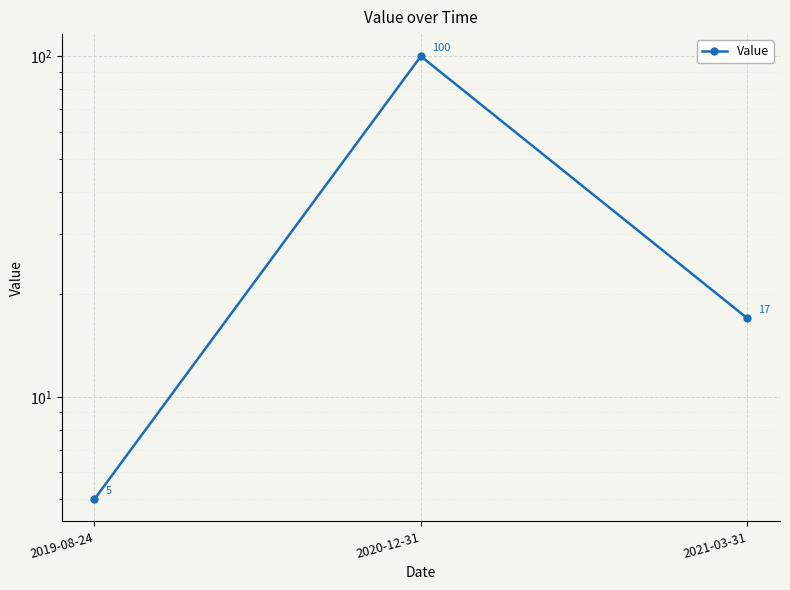

Reading left to right, transcribe all the data shown in this chart.

5	100	17